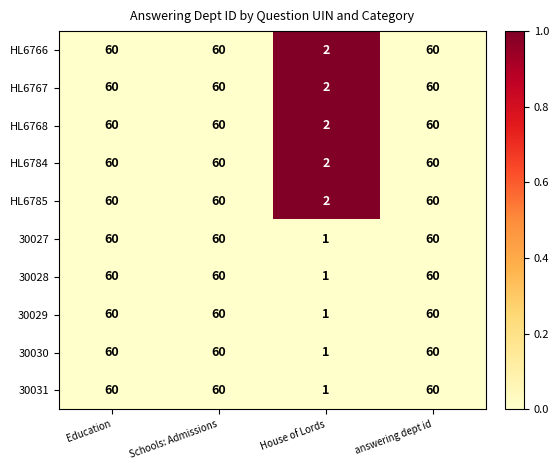

Is it true that 30030 equals 104 at Schools: Admissions?

False